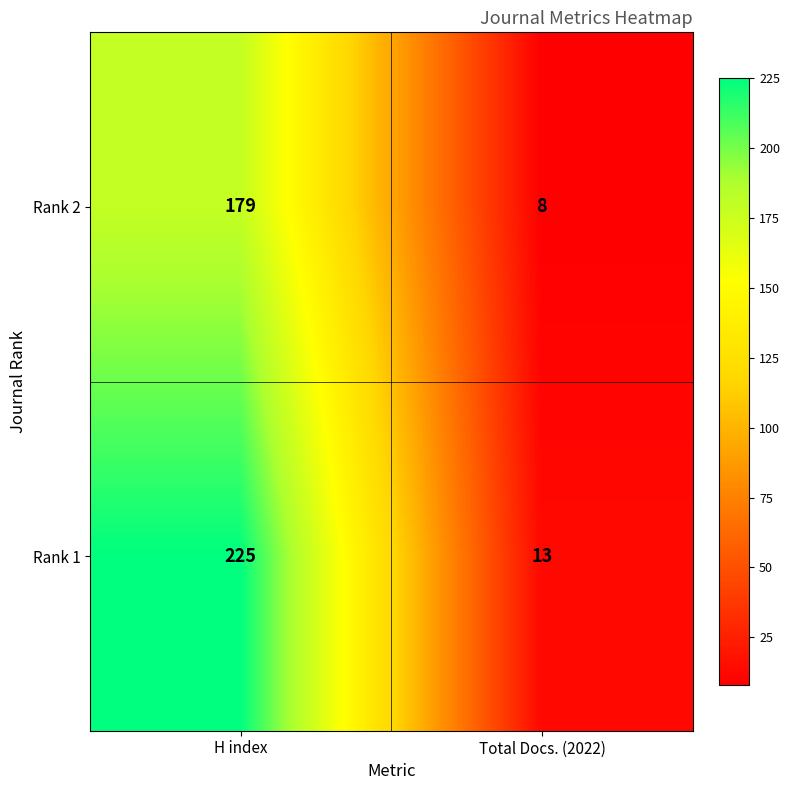

Is the value of Rank 1 at Total Docs. (2022) greater than the value of Rank 2 at H index?

No